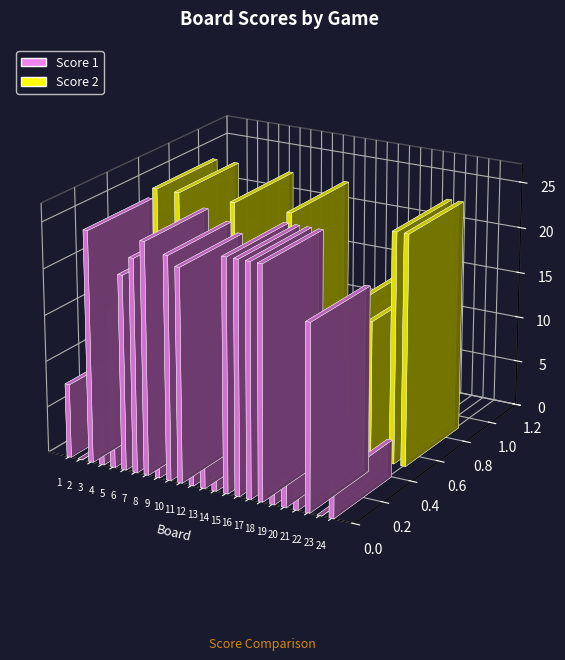

What is the value of the Score 1 bar at the 18th from the left?

25